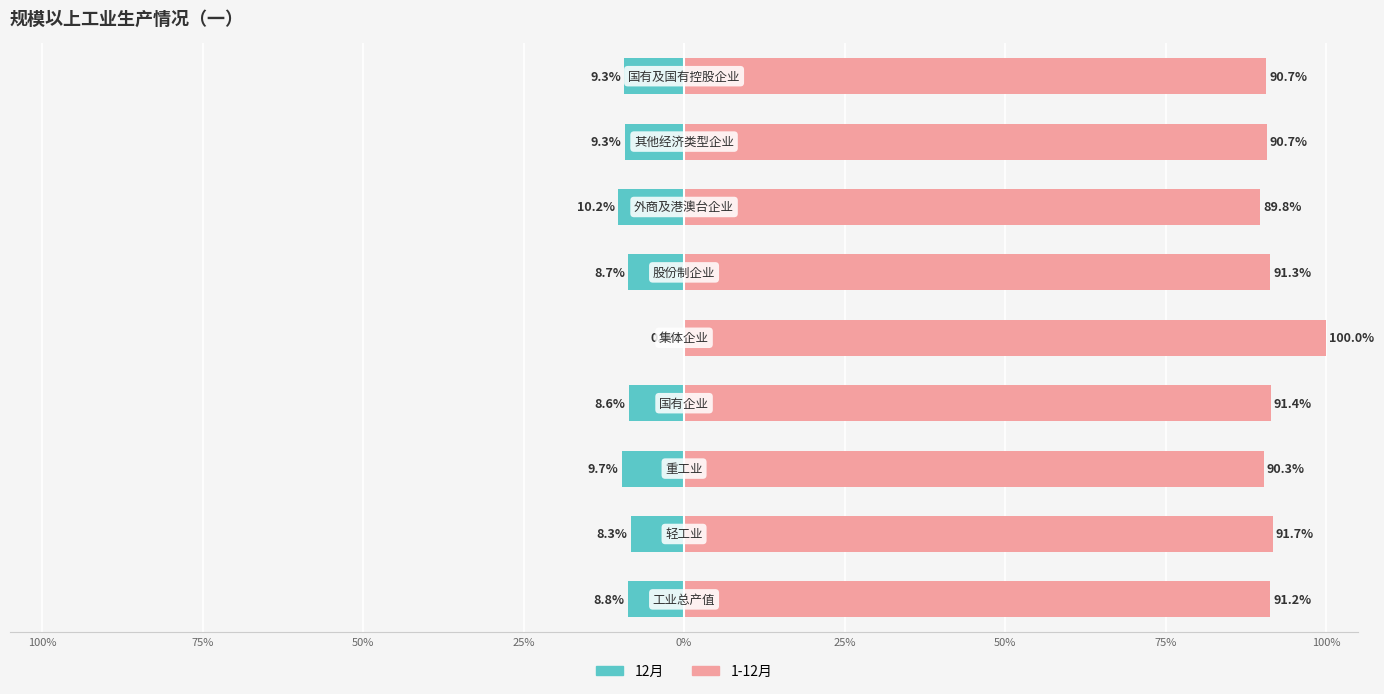

What is the value of the 1-12月 bar at the 2nd from the left?

91.7